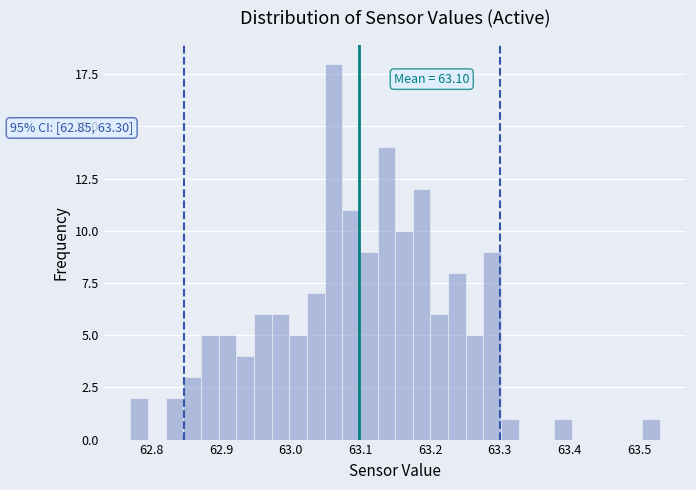

Read against the x-axis, roughly where is the centre of the tallest bar?

63.06